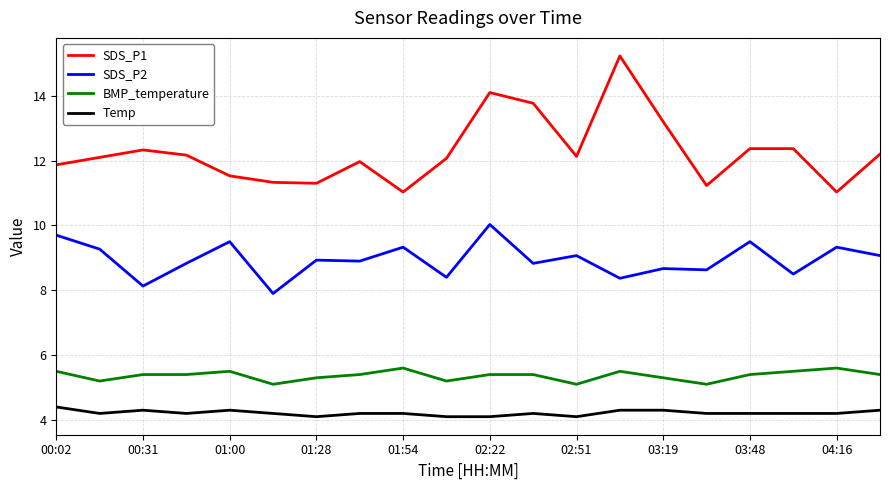

List the series in order of their peak value, highest first.

SDS_P1, SDS_P2, BMP_temperature, Temp